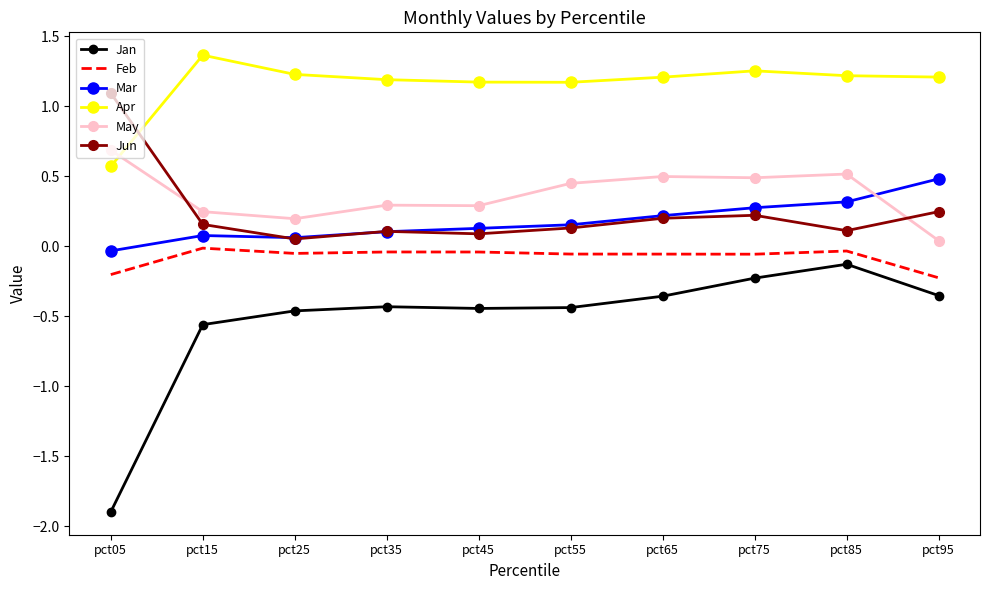

At which category does Jun reach its first local valley?

pct25